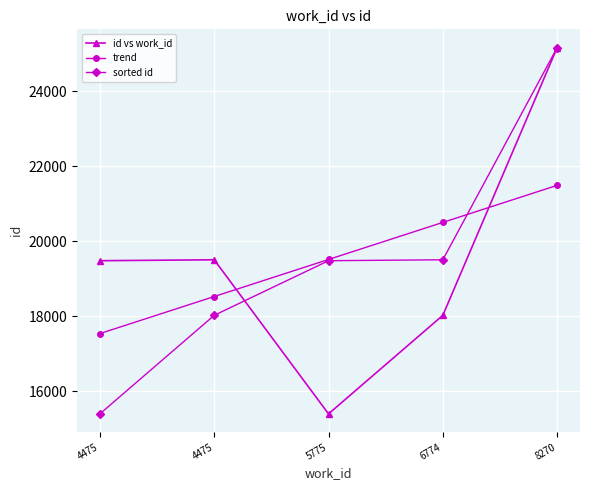

What are all the series names shown in the legend?

id vs work_id, trend, sorted id